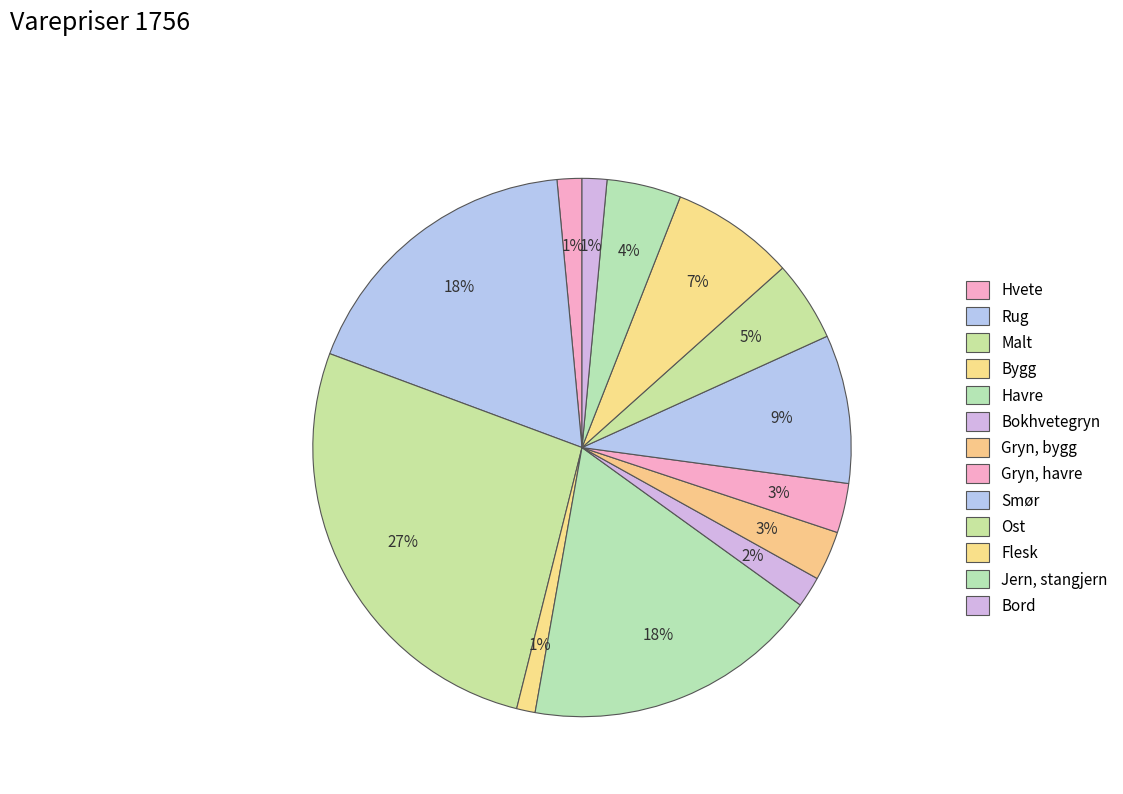

To the nearest percent, what percentage of the pie is Rug?

18%